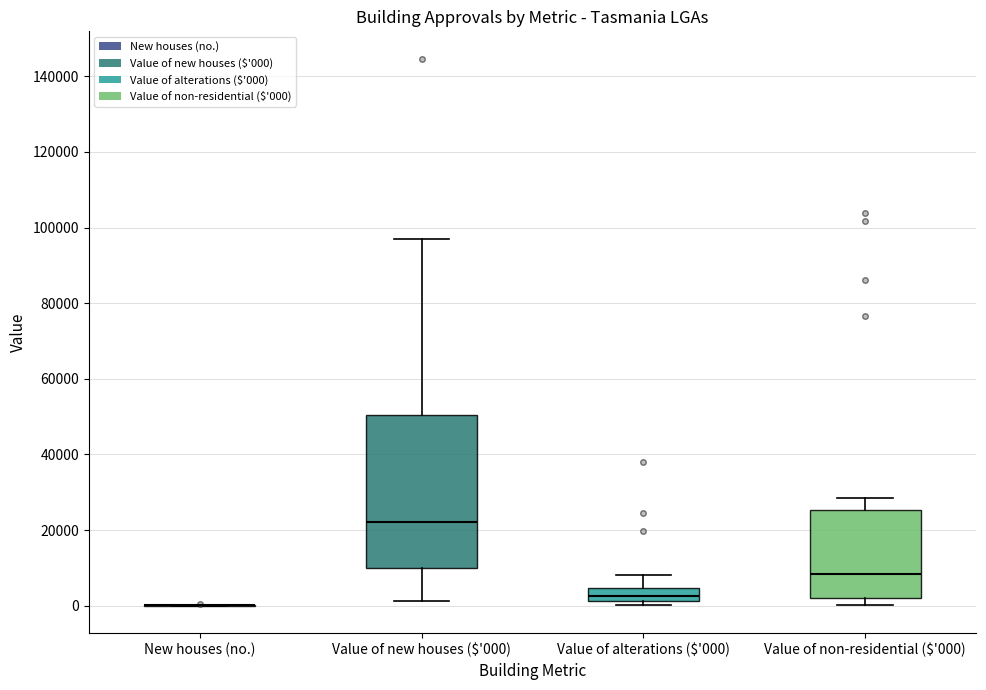

Reading left to right, read every box against the y-axis: the position of its median line, the range the box covers, and the ends of its whiskers. The values are not printed on the chart, so give them approximately, as read against the axis.

New houses (no.): box collapsed to a line at 0, whiskers 0 to 0
Value of new houses ($'000): median 22000, box 10000 to 50000, whiskers 2000 to 96000
Value of alterations ($'000): median 2000 (inside the box), box 2000 to 4000, whiskers 0 to 8000
Value of non-residential ($'000): median 8000, box 2000 to 26000, whiskers 0 to 28000